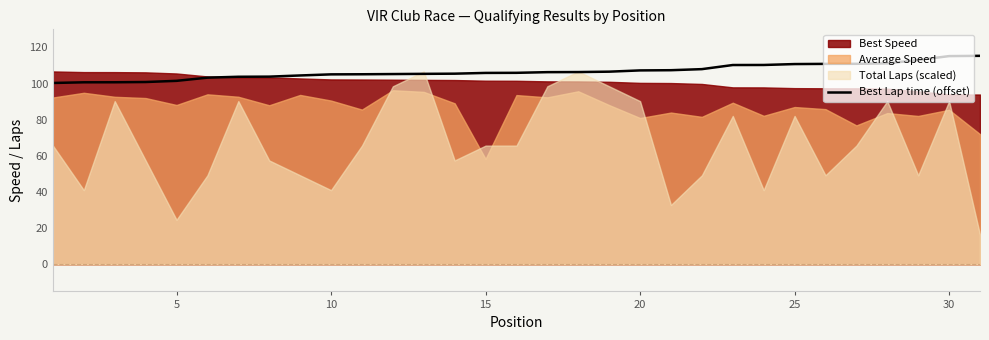

What is the maximum value for Best Lap time (offset)?

115.3